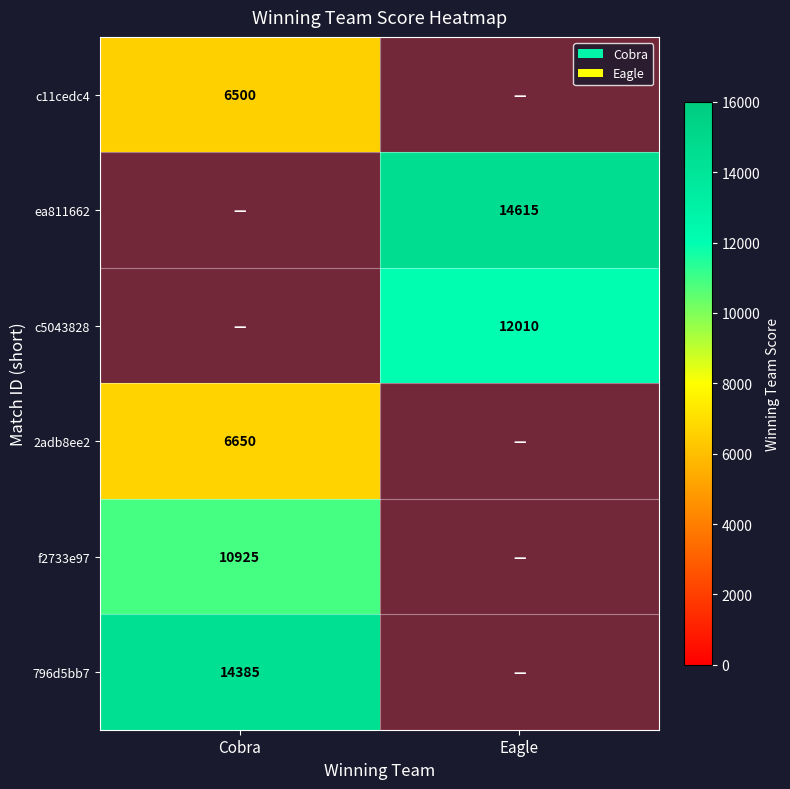

The value of f2733e97 at Cobra is 15442. True or false?

False